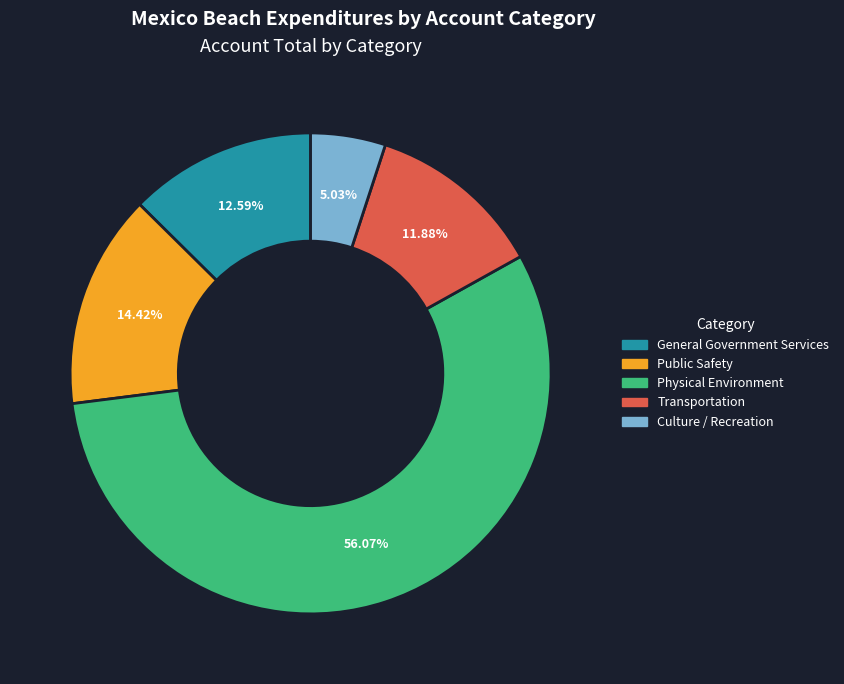

Do Physical Environment and Public Safety together represent more than half of the pie?

Yes